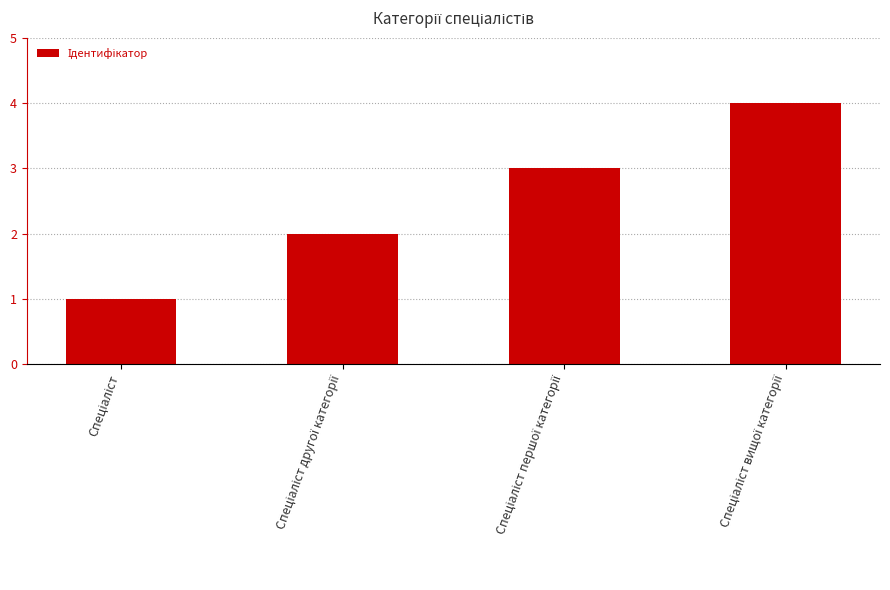

Does the chart contain stacked bars?

No